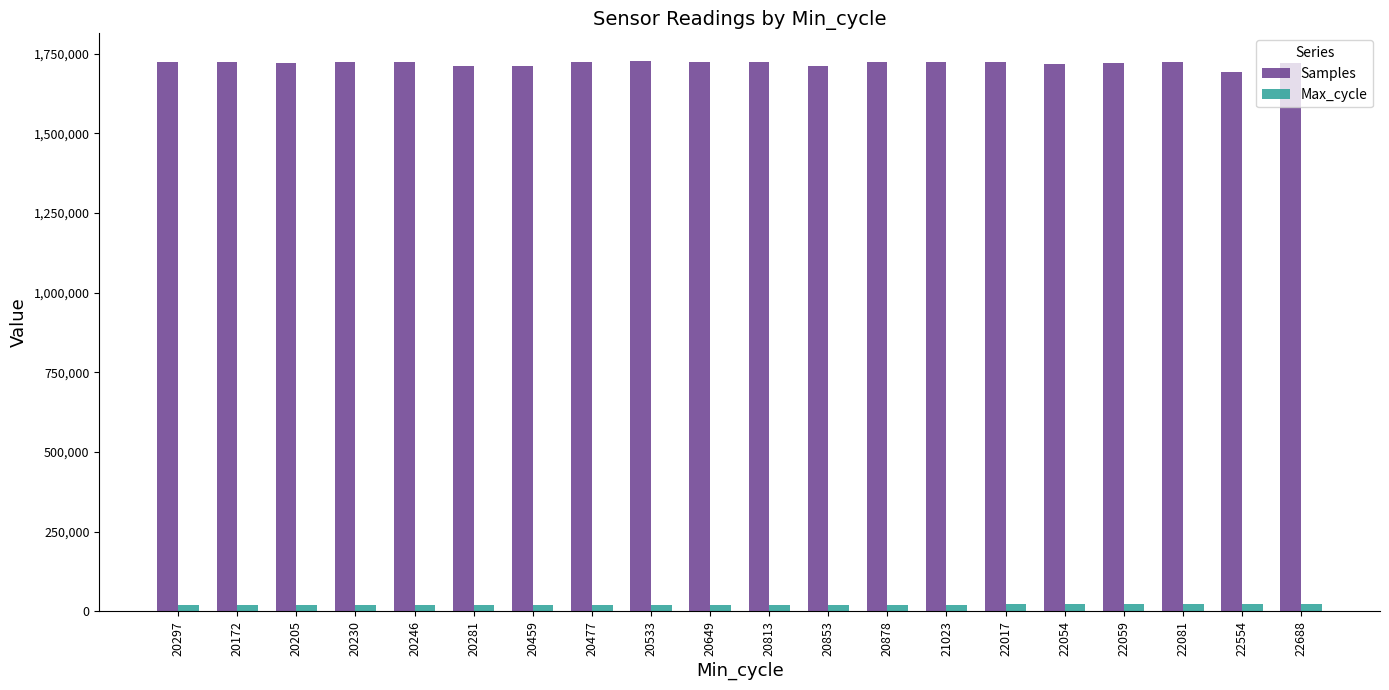

What is the total value across all series at 20649?

1744016